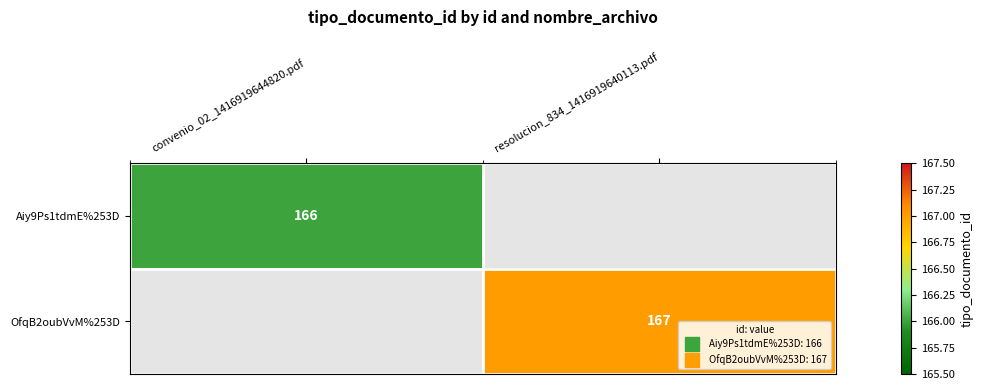

What is the highest value of the OfqB2oubVvM%253D series?

167